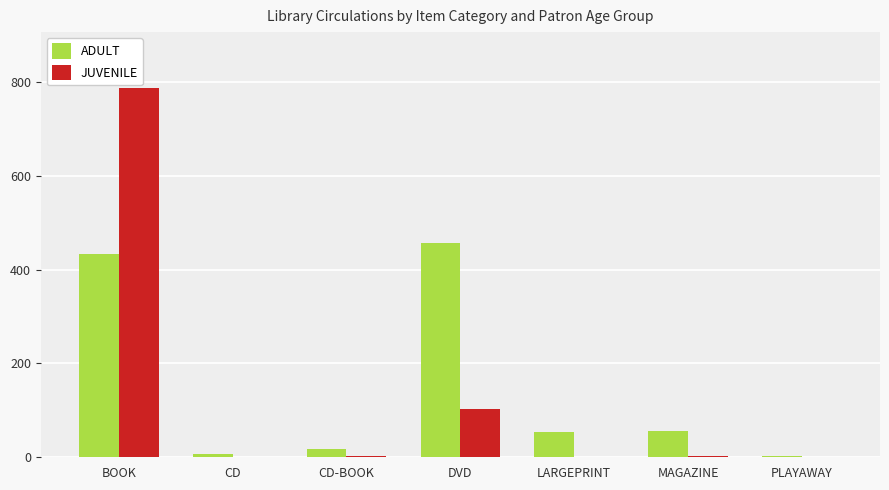

Is the value of ADULT at DVD greater than the value of JUVENILE at LARGEPRINT?

Yes